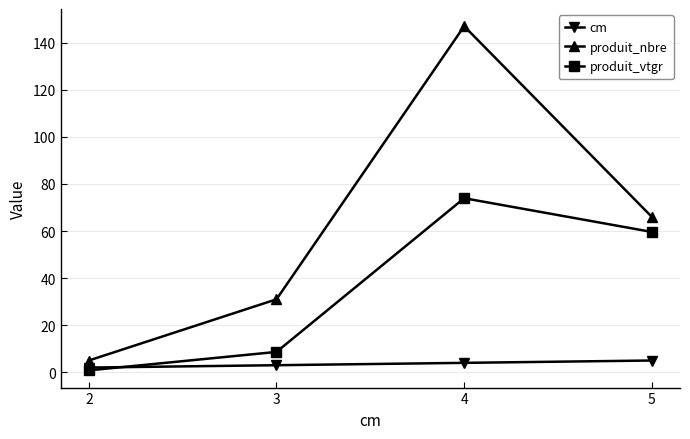

The value of cm at 5 is 5.0. True or false?

True